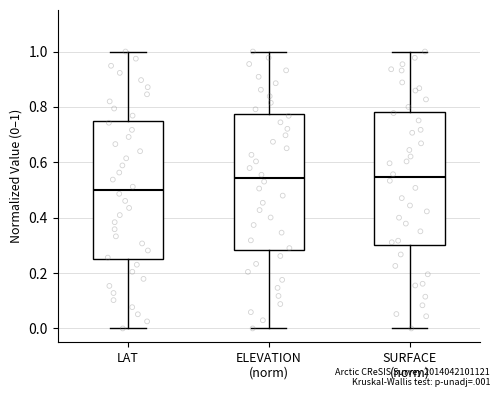

Reading left to right, transcribe this box plot: for each box, give where its median line is, the range the box spans, and where its two whiskers end, as read against the y-axis. The values are not printed on the chart, so give them approximately, as read against the axis.

LAT: median 0.50, box 0.24 to 0.74, whiskers 0.00 to 1.00
ELEVATION (norm): median 0.54, box 0.28 to 0.78, whiskers 0.00 to 1.00
SURFACE (norm): median 0.54, box 0.30 to 0.78, whiskers 0.00 to 1.00